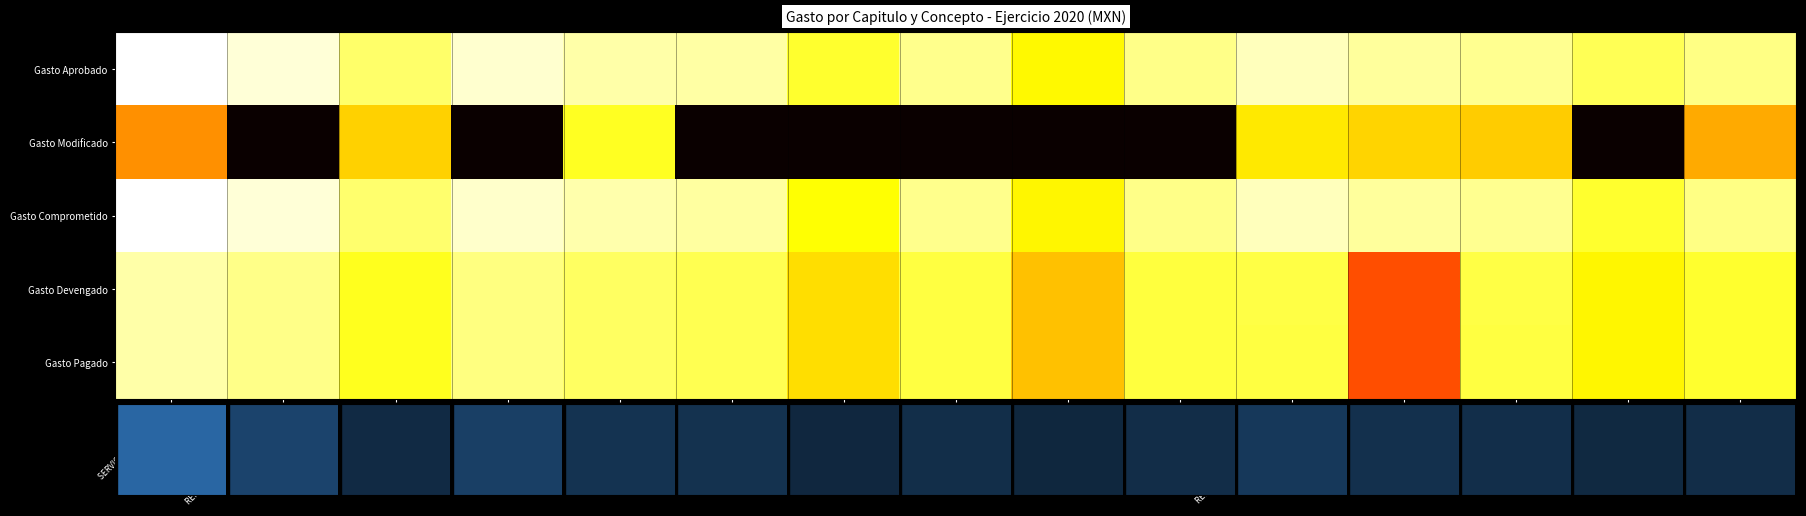

The Gasto Aprobado series shows 10.6 at SERVICIOS PERSONALES. True or false?

False